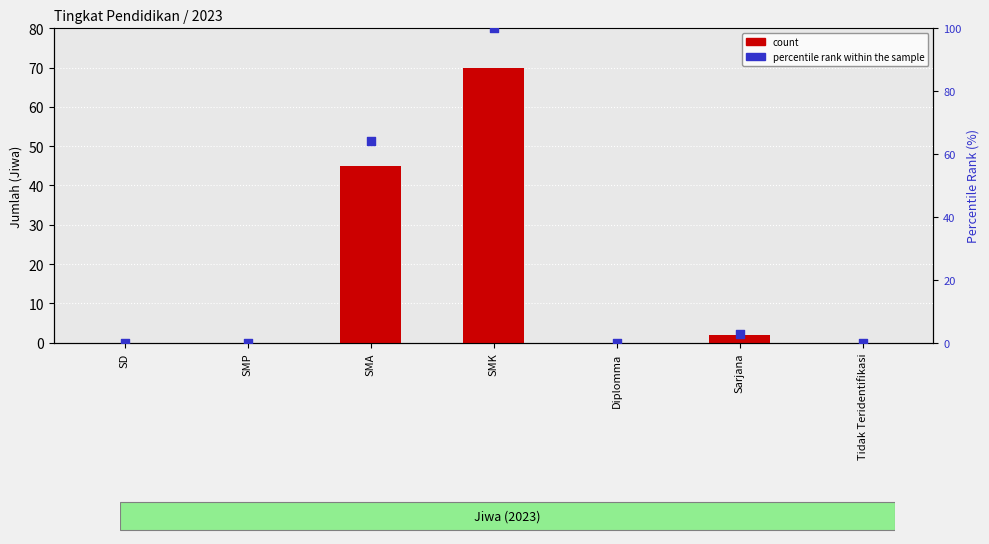

Which series has the largest total across all categories?

percentile rank within the sample